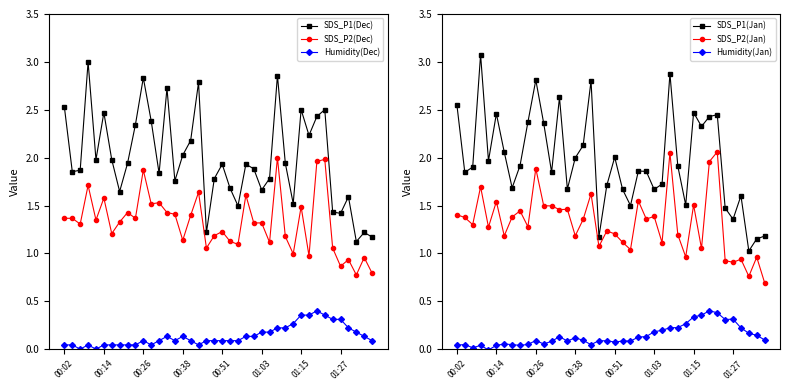

True or false: SDS_P2(Dec) and Humidity(Dec) intersect in this chart.

False